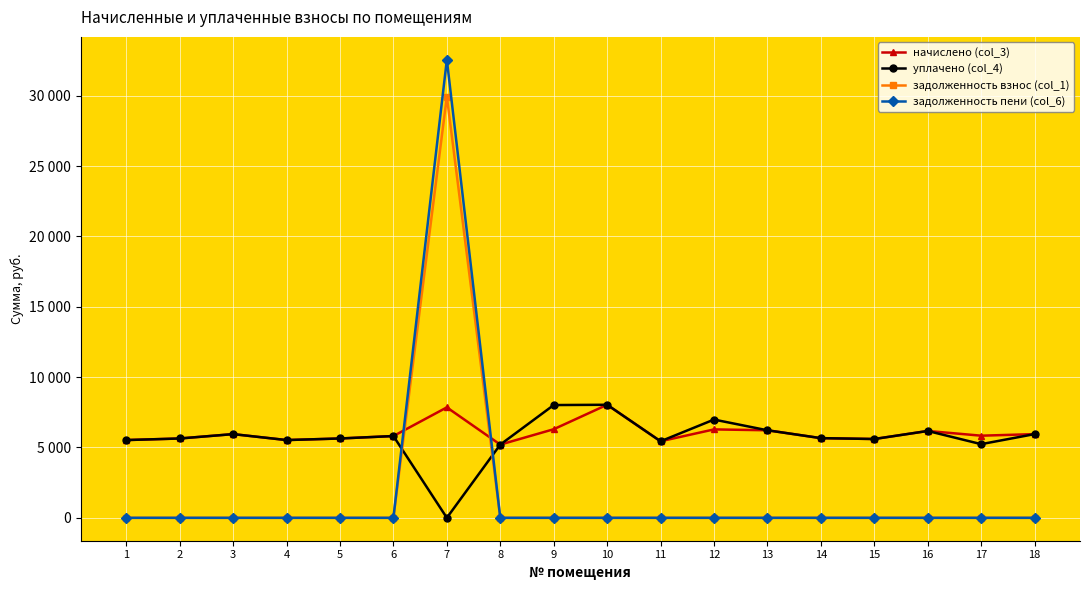

What are all the series names shown in the legend?

начислено (col_3), уплачено (col_4), задолженность взнос (col_1), задолженность пени (col_6)